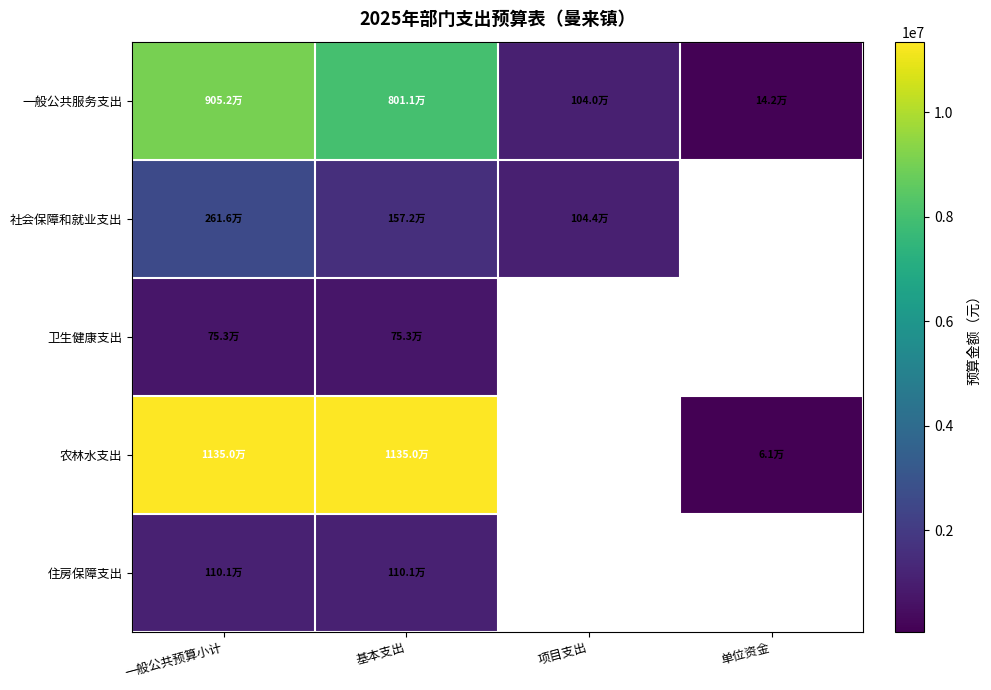

At how many categories does at least one series exceed 7829319?

2